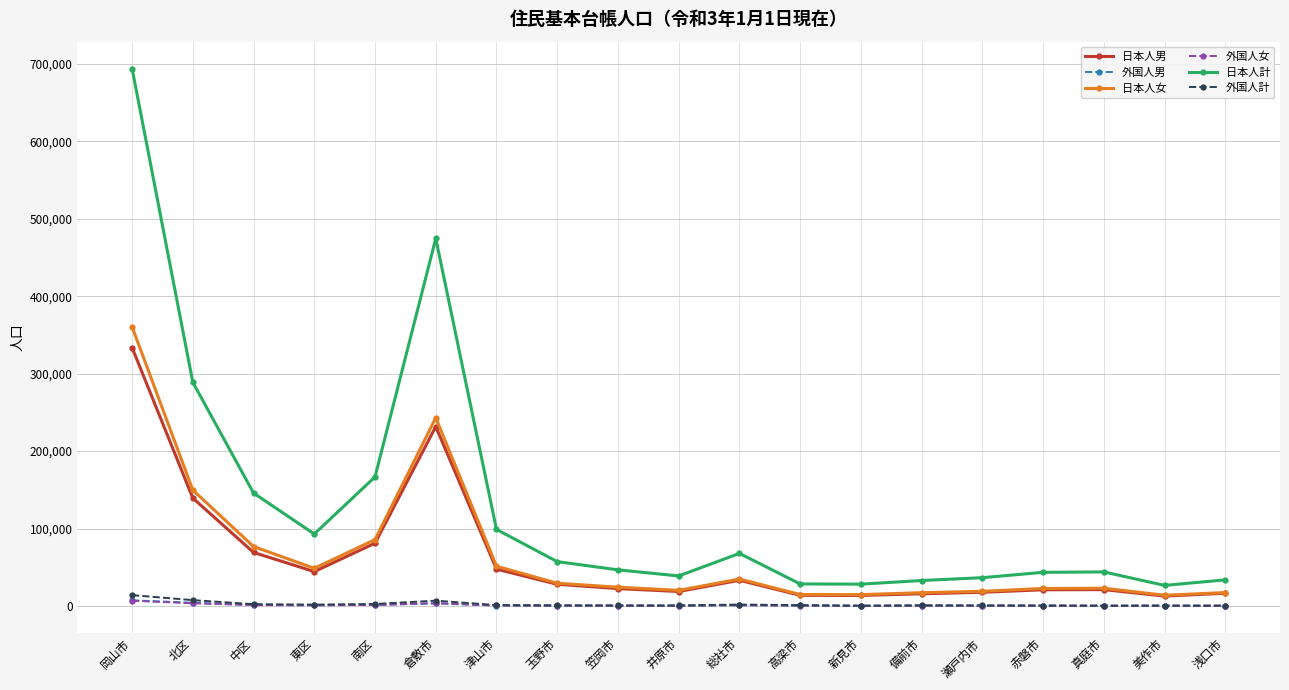

Which label corresponds to the largest value in the chart?

岡山市